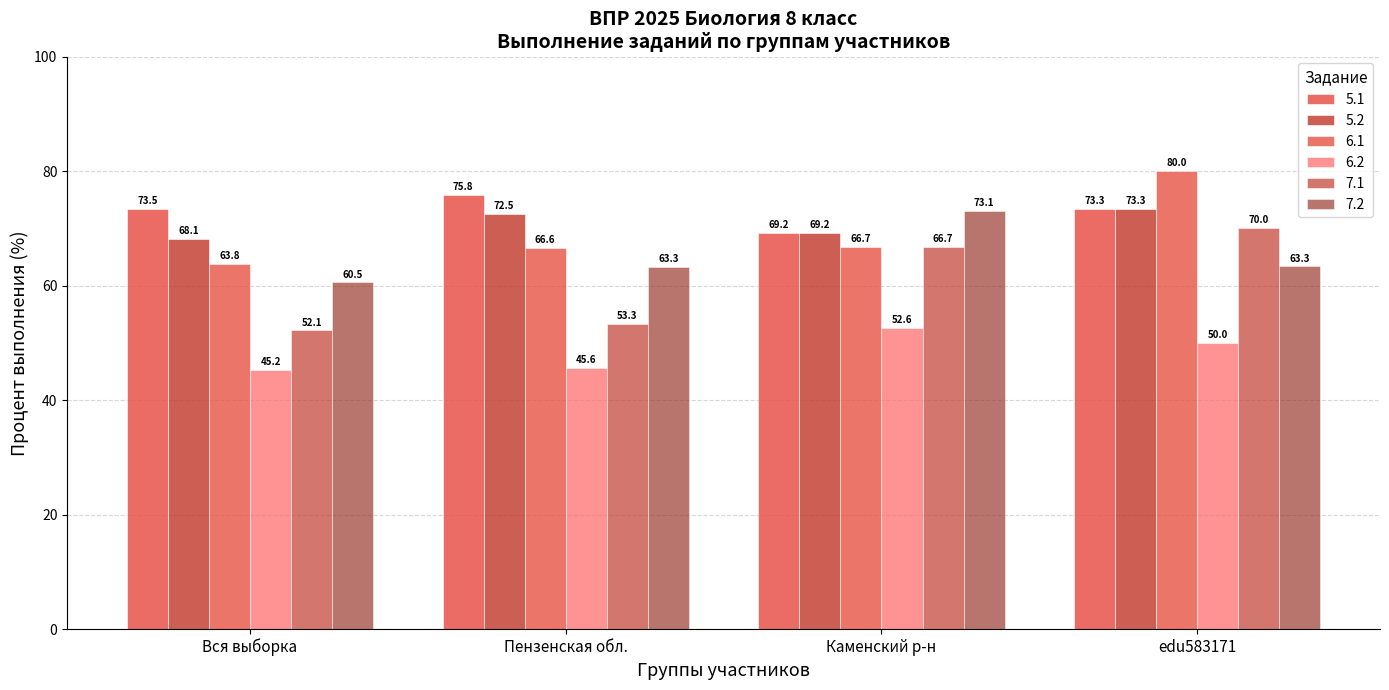

How many values in the 5.1 series exceed 73?

3